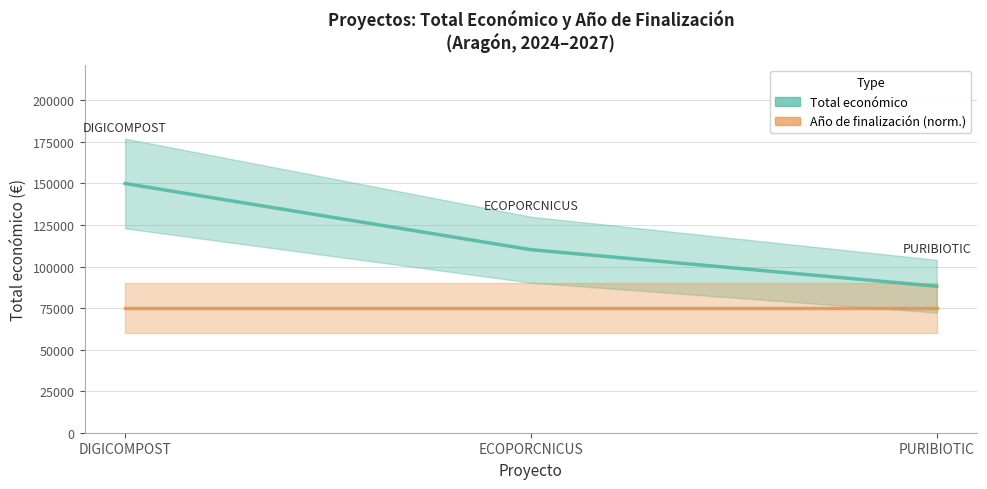

What is the smallest value displayed?

75000